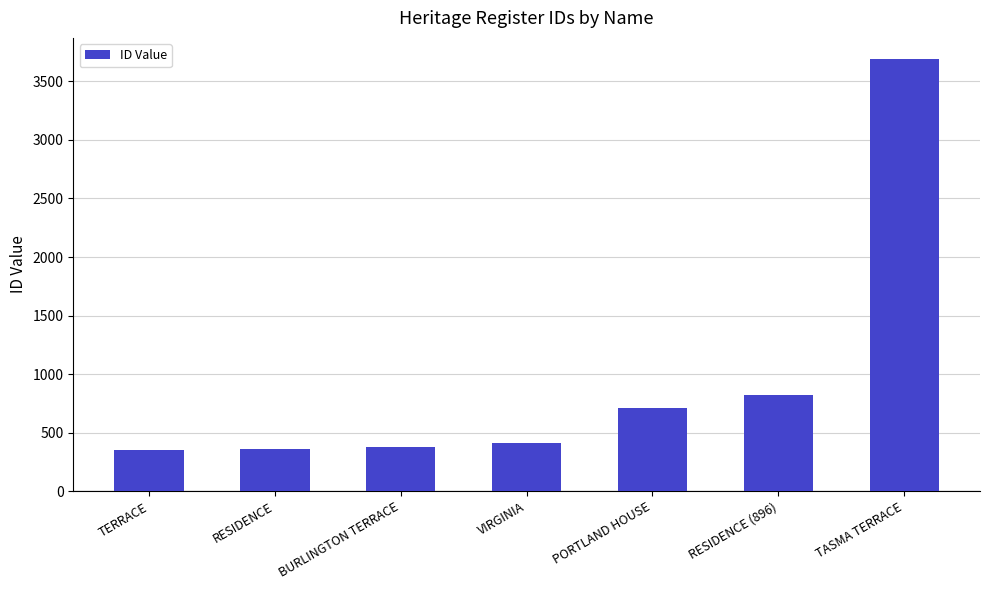

What is the smallest value displayed?

350